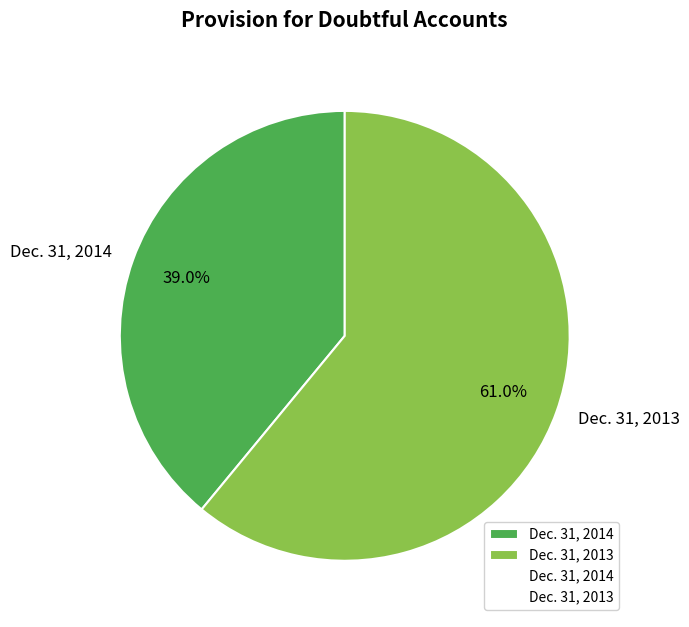

What percentage is the Dec. 31, 2014 slice, to the nearest percent?

39%